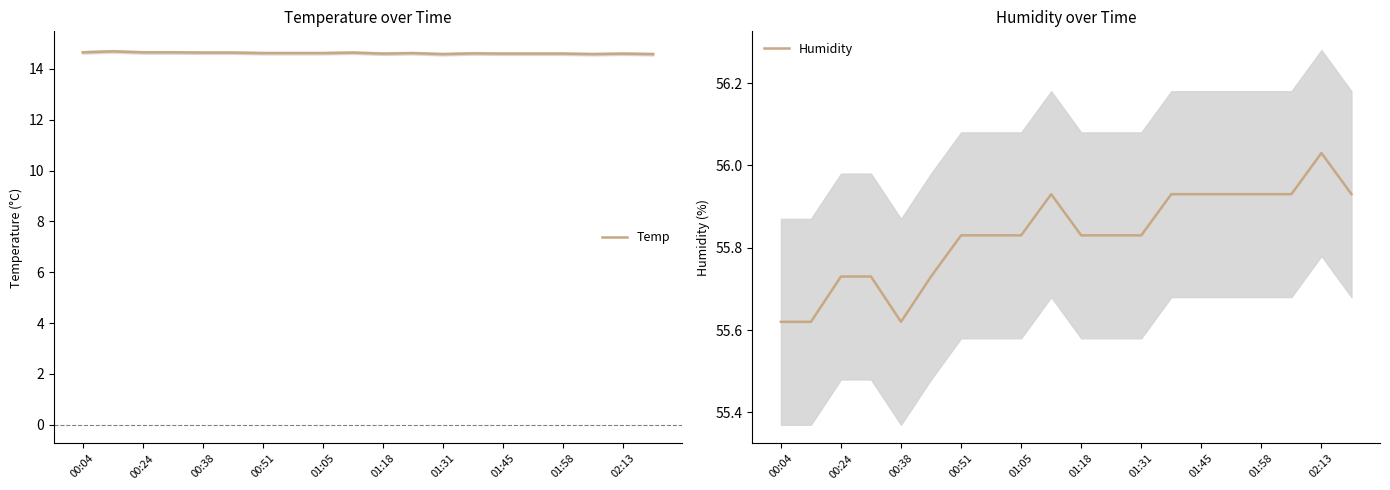

Is it true that Humidity equals 55.9 at 19?

True